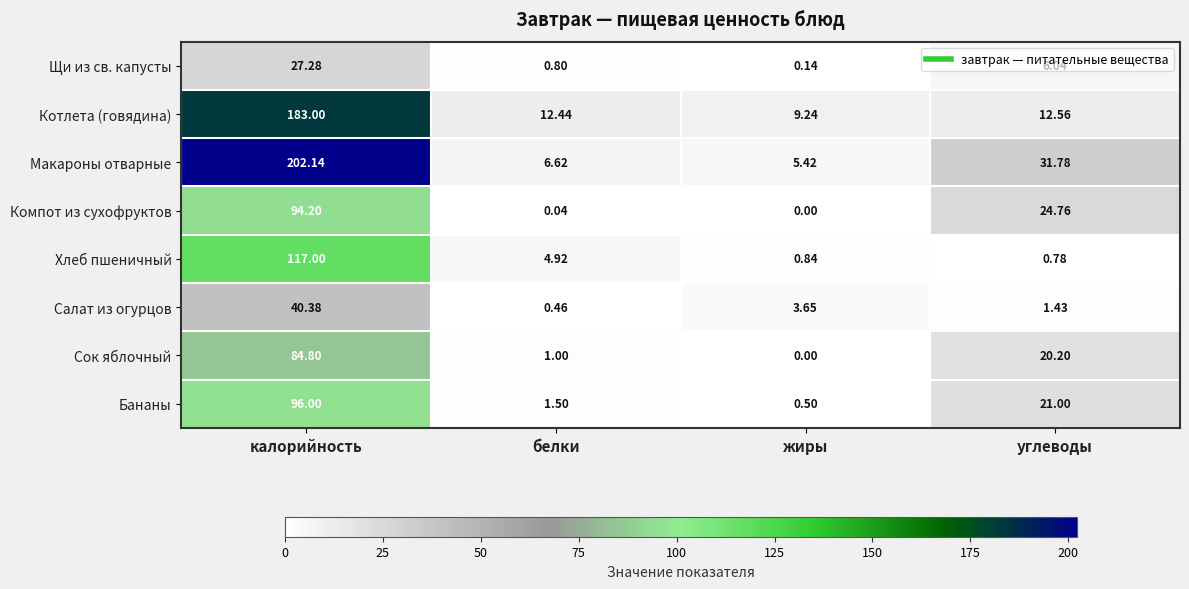

At калорийность, list the series in order from smallest to largest.

Щи из св. капусты, Салат из огурцов, Сок яблочный, Компот из сухофруктов, Бананы, Хлеб пшеничный, Котлета (говядина), Макароны отварные